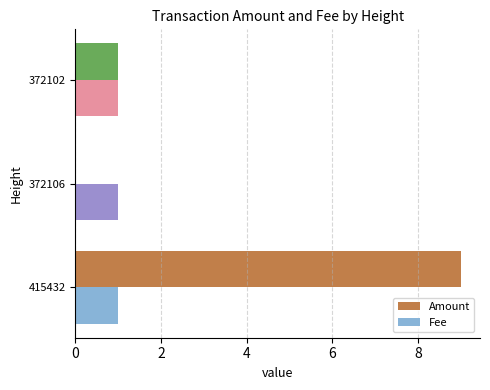

At which category is the sum across all series the highest?

415432